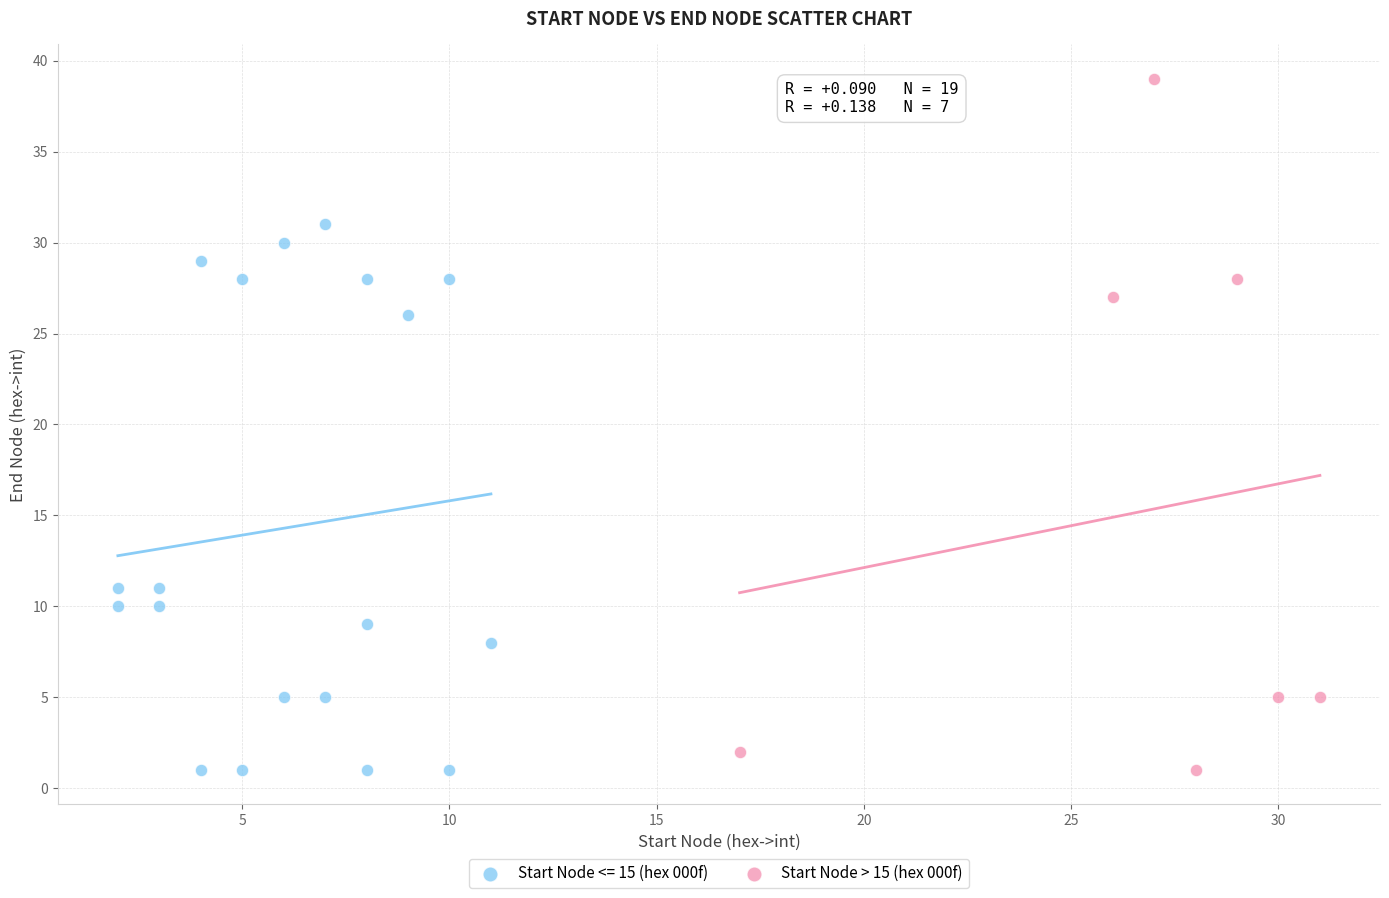

Which series has the widest spread of Y values?

Start Node > 15 (hex 000f)